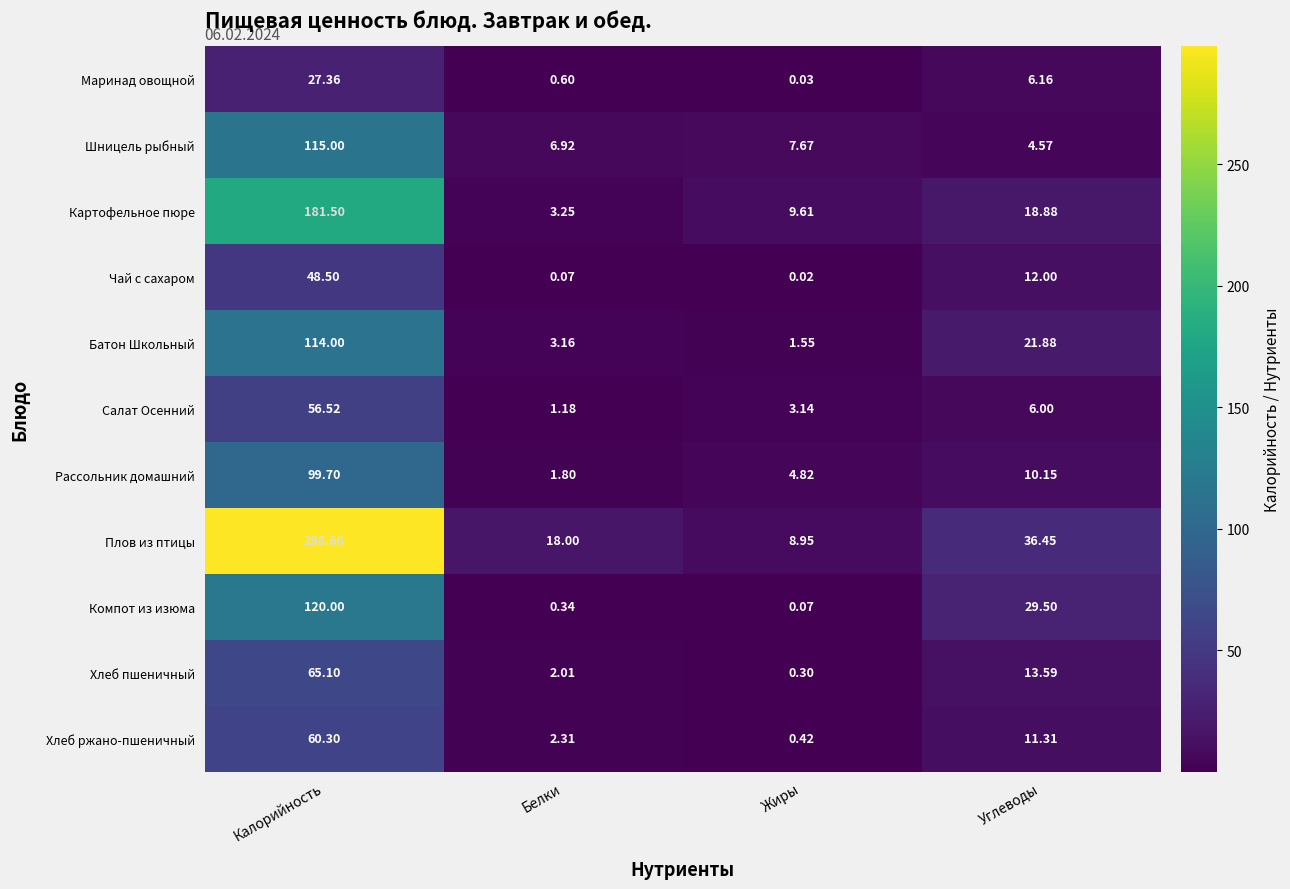

Rank the series at Белки from highest to lowest value.

Плов из птицы, Шницель рыбный, Картофельное пюре, Батон Школьный, Хлеб ржано-пшеничный, Хлеб пшеничный, Рассольник домашний, Салат Осенний, Маринад овощной, Компот из изюма, Чай с сахаром